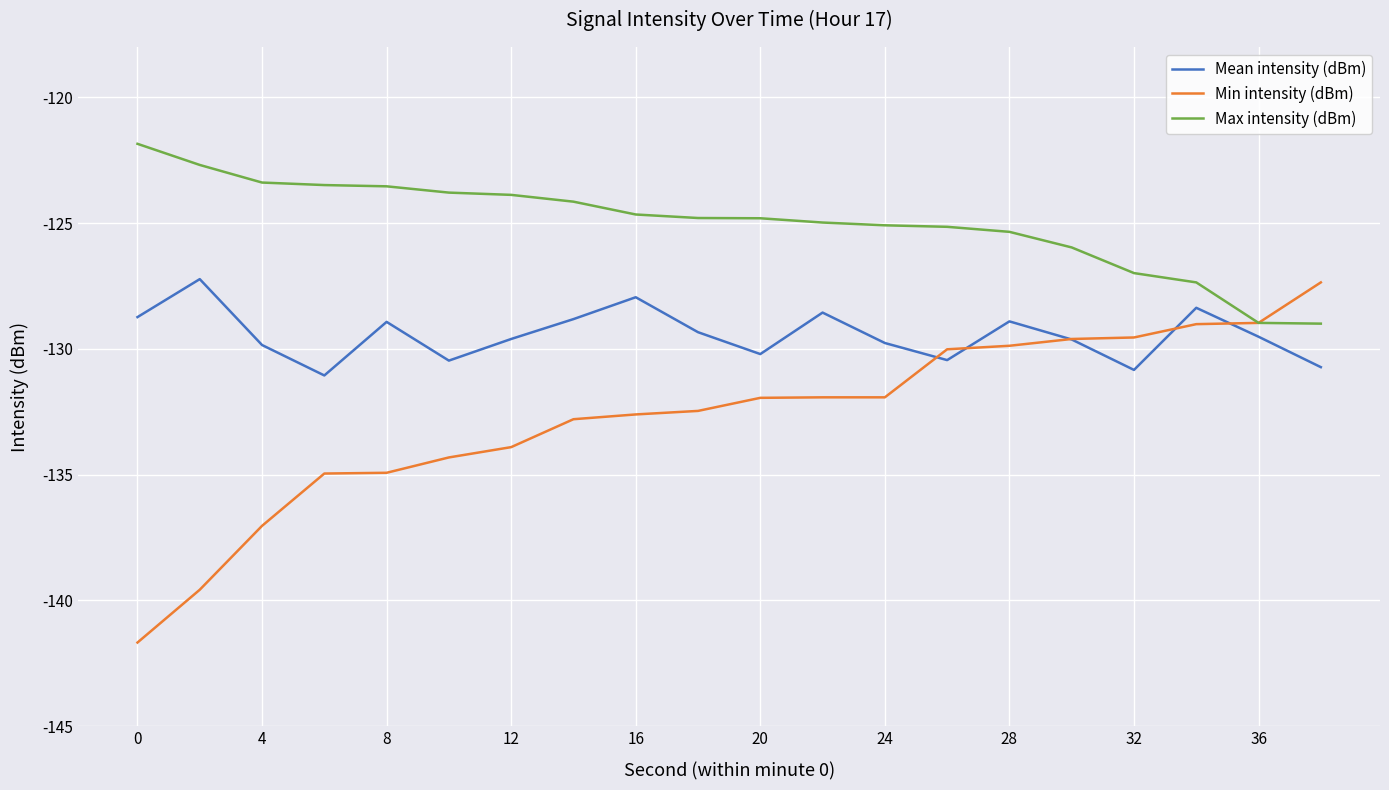

True or false: Mean intensity (dBm) and Max intensity (dBm) cross at least once.

False